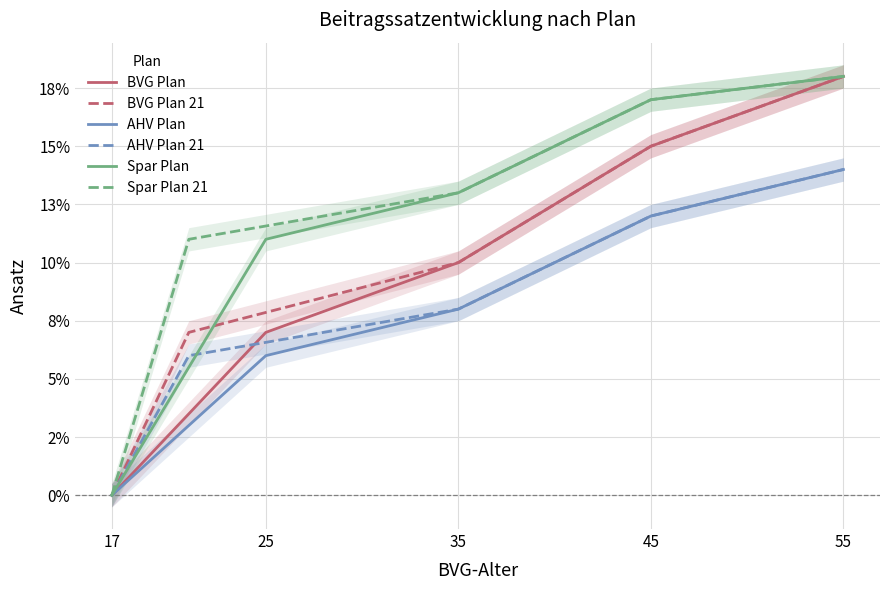

What is the spread (max minus min) of values at 45?

0.1